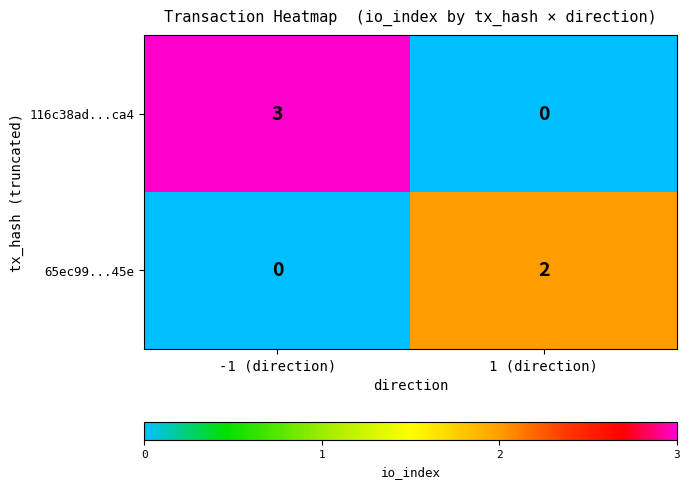

What is the total value across all series at 1 (direction)?

2